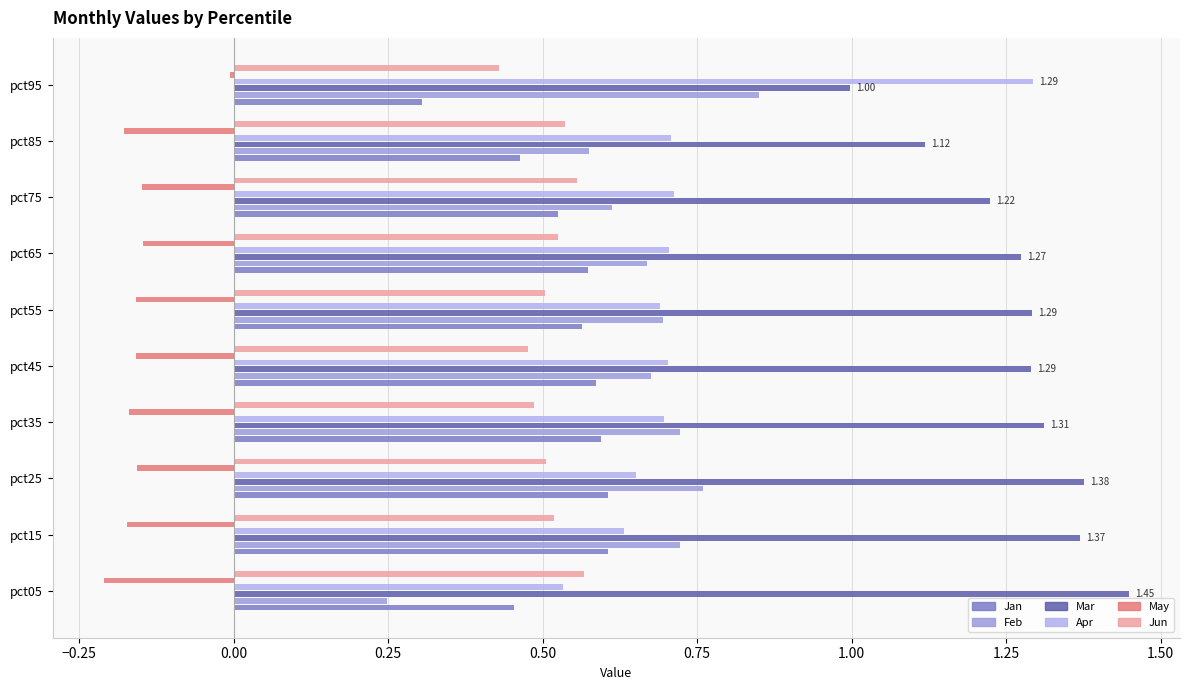

Reading right to left, transcribe all the data shown in this chart.

Jan: 0.3	0.5	0.5	0.6	0.6	0.6	0.6	0.6	0.6	0.5
Feb: 0.9	0.6	0.6	0.7	0.7	0.7	0.7	0.8	0.7	0.2
Mar: 1.0	1.1	1.2	1.3	1.3	1.3	1.3	1.4	1.4	1.4
Apr: 1.3	0.7	0.7	0.7	0.7	0.7	0.7	0.7	0.6	0.5
May: -0.0	-0.2	-0.1	-0.1	-0.2	-0.2	-0.2	-0.2	-0.2	-0.2
Jun: 0.4	0.5	0.6	0.5	0.5	0.5	0.5	0.5	0.5	0.6